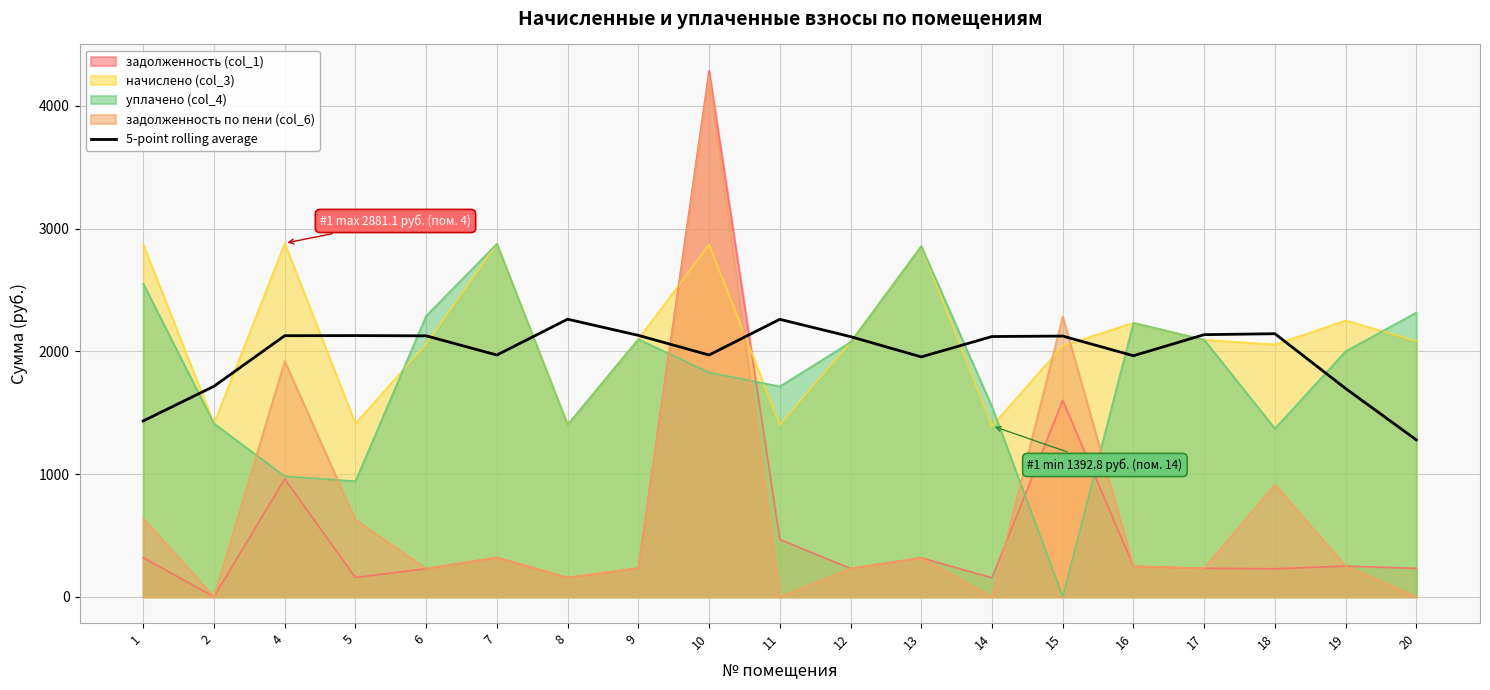

How many data points does each series have?

19